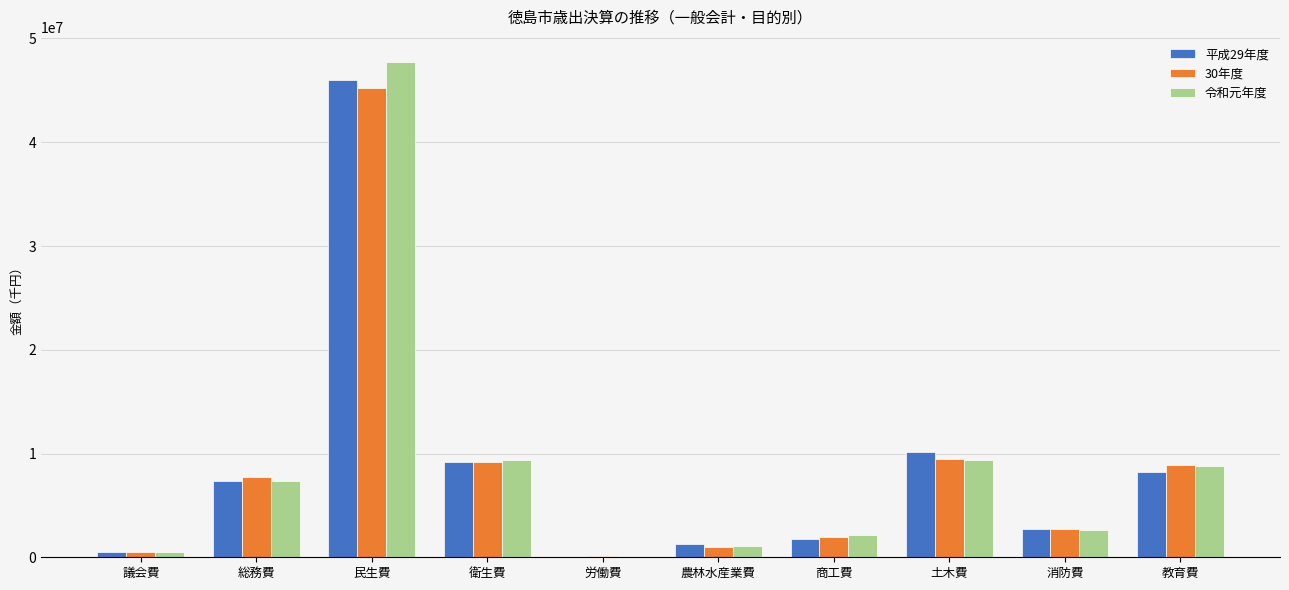

What is the total value across all series at 消防費?

8100093